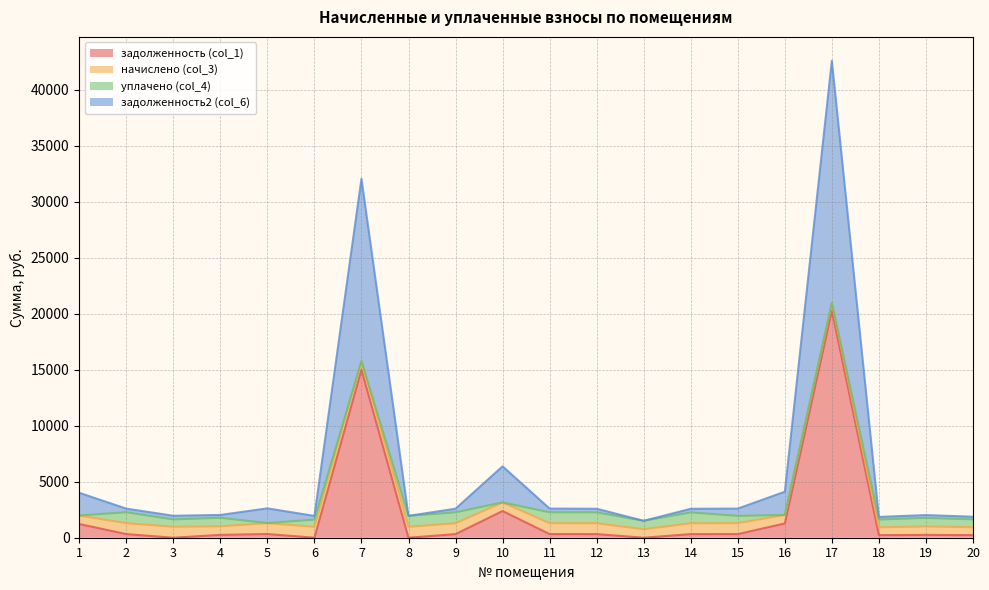

Read the задолженность2 (col_6) value at 5.

2619.8